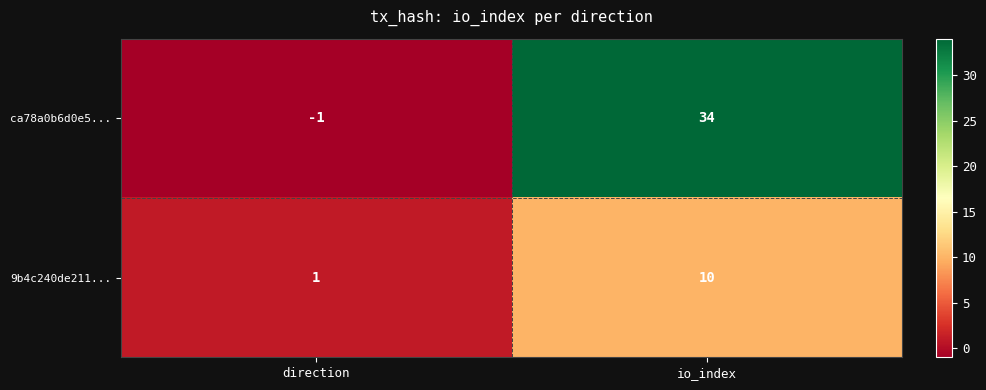

Which series has the largest total across all categories?

ca78a0b6d0e5...